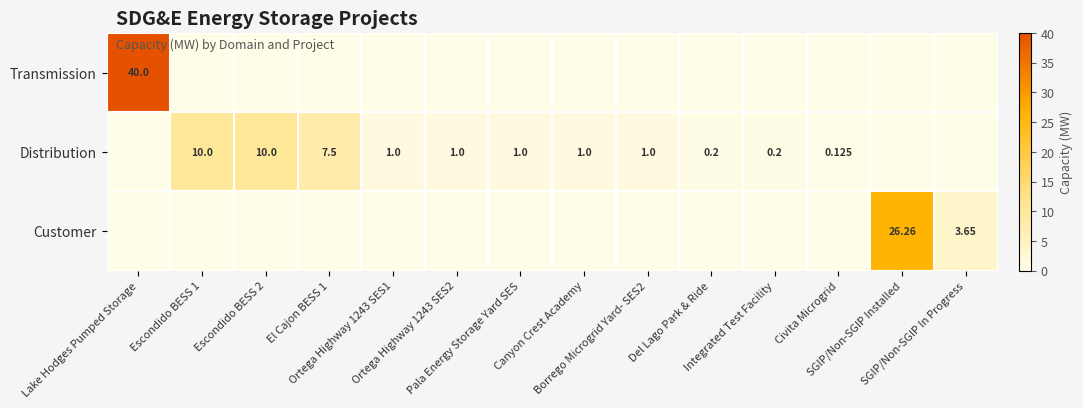

Is it true that Customer equals 14.5 at Ortega Highway 1243 SES1?

False